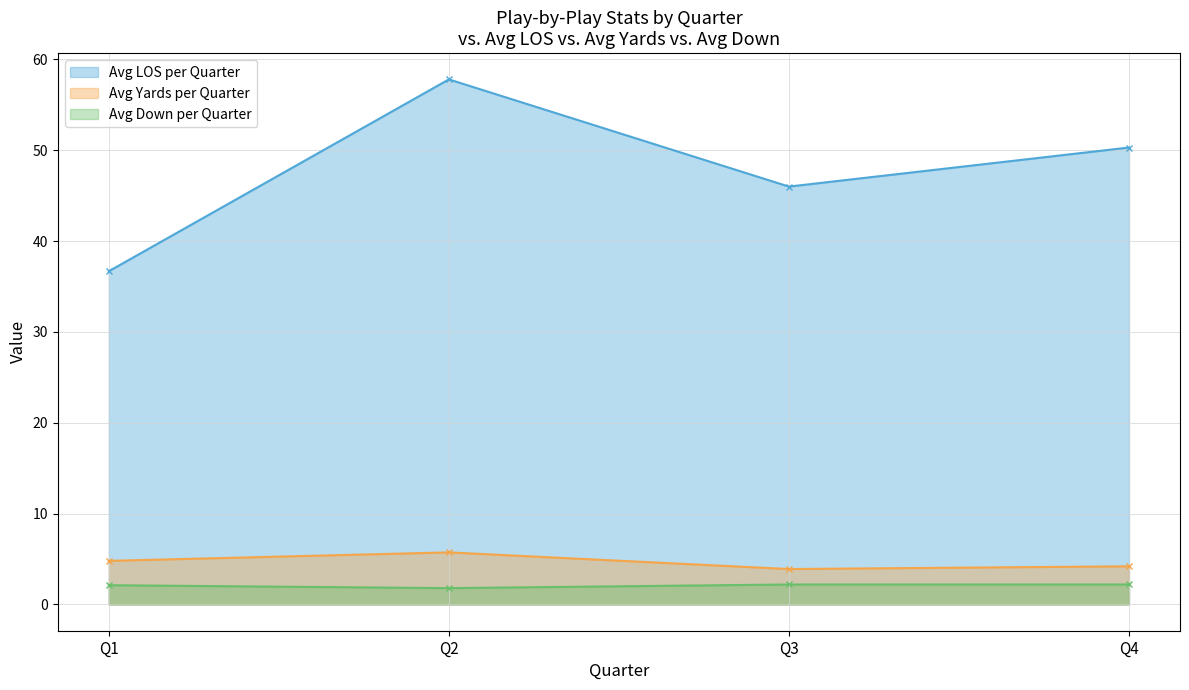

Where is Avg LOS per Quarter nearest to the value 47?

Q3